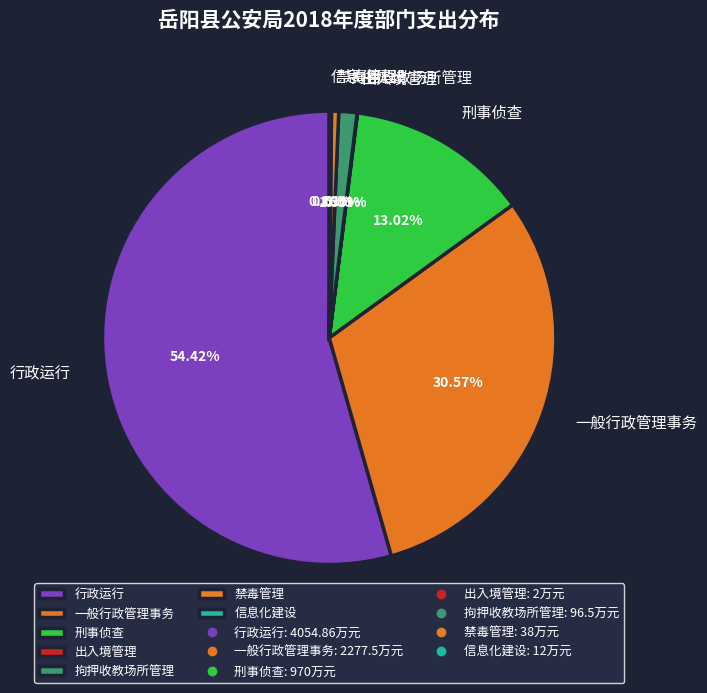

What is the largest slice in the pie chart?

行政运行